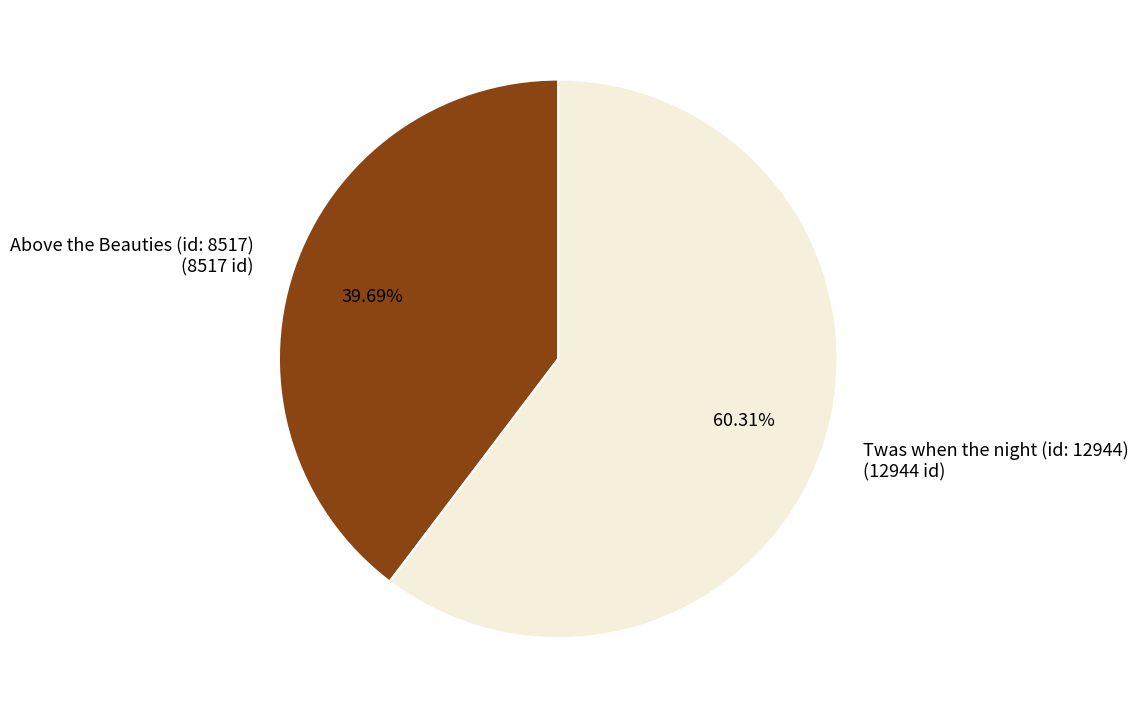

To the nearest percent, what is the difference between the largest and smallest slice percentages?

21%